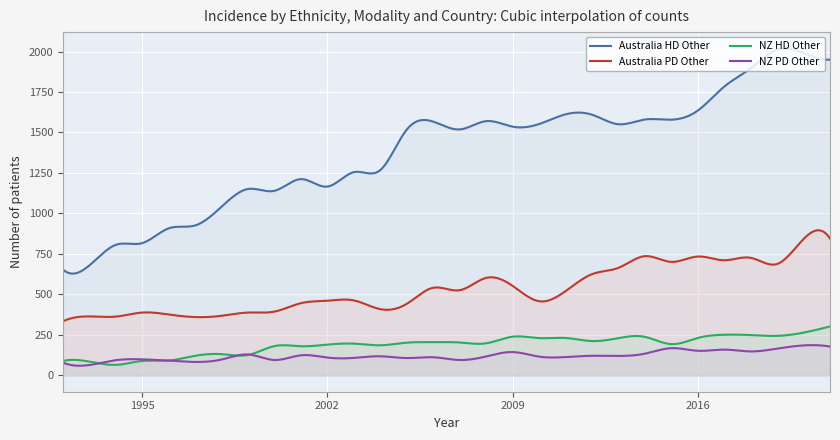

What is the approximate value of NZ HD Other at 2018?

249